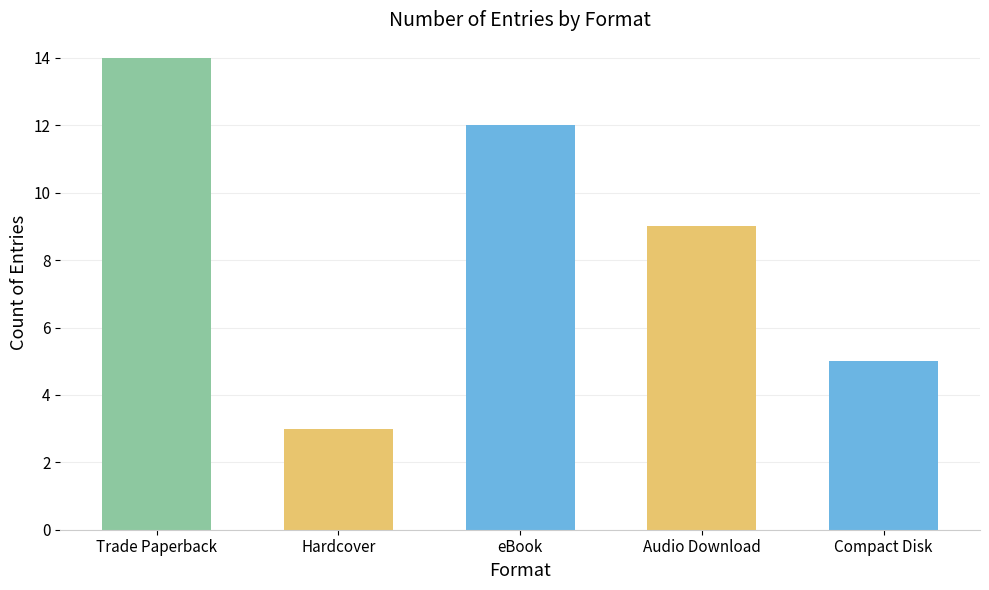

Reading left to right, transcribe all the data shown in this chart.

Trade Paperback=14	Hardcover=3	eBook=12	Audio Download=9	Compact Disk=5